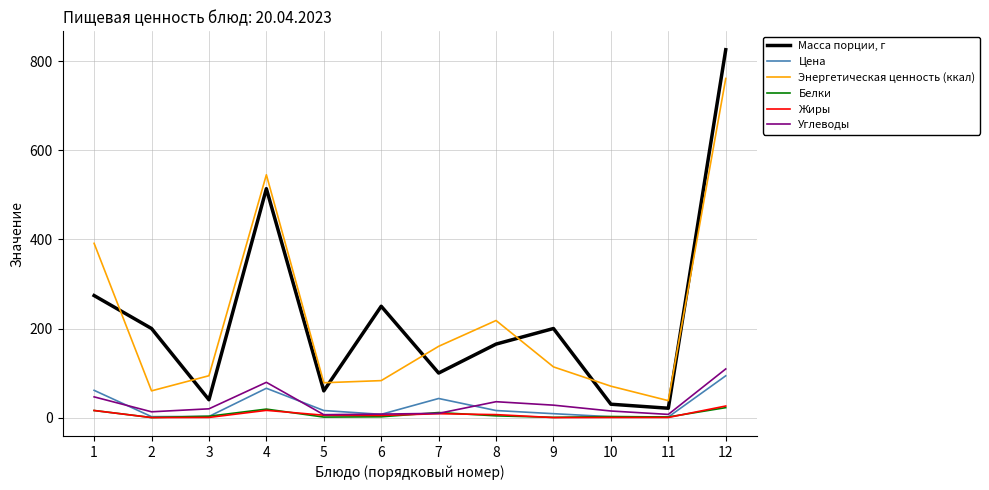

Is the value of Жиры at 3 greater than the value of Цена at 7?

No